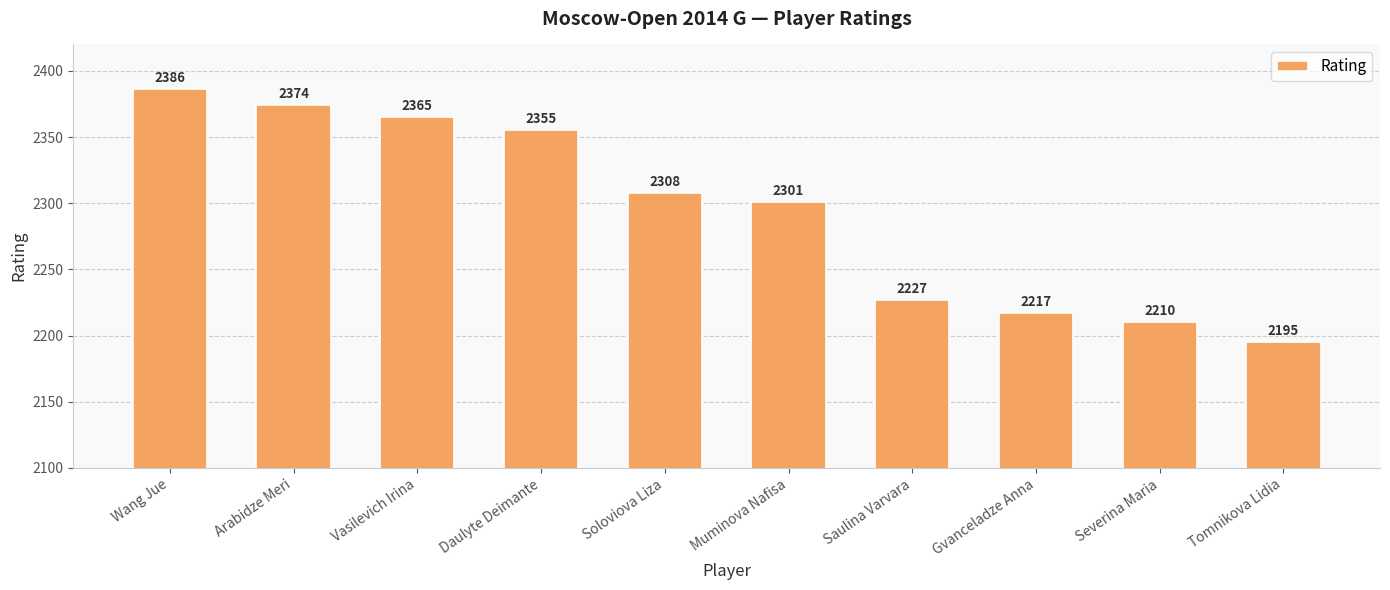

What is the difference between the maximum and minimum values?

191